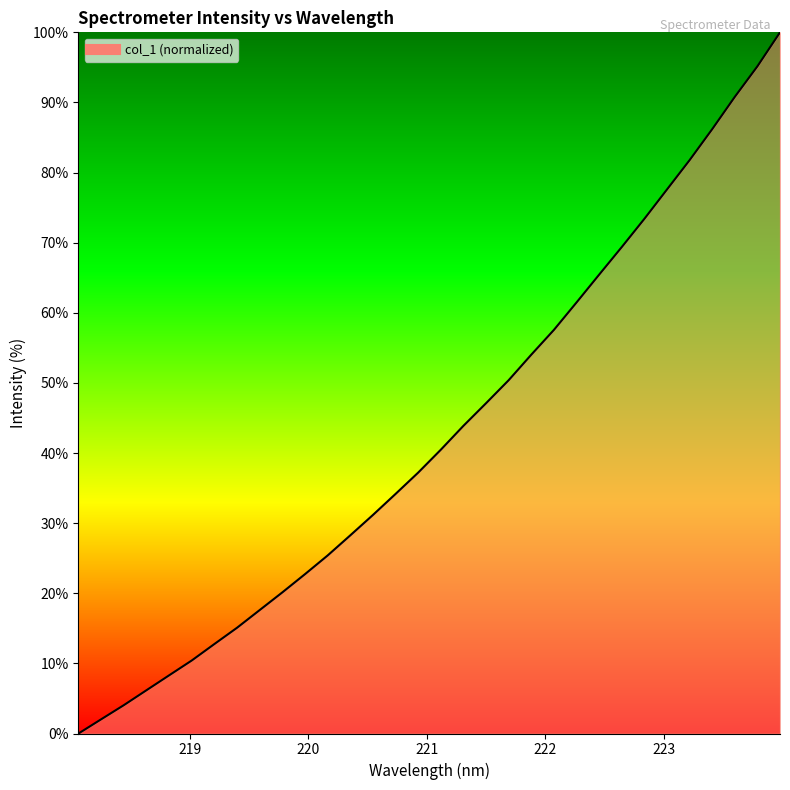

How many distinct data groups are displayed?

1